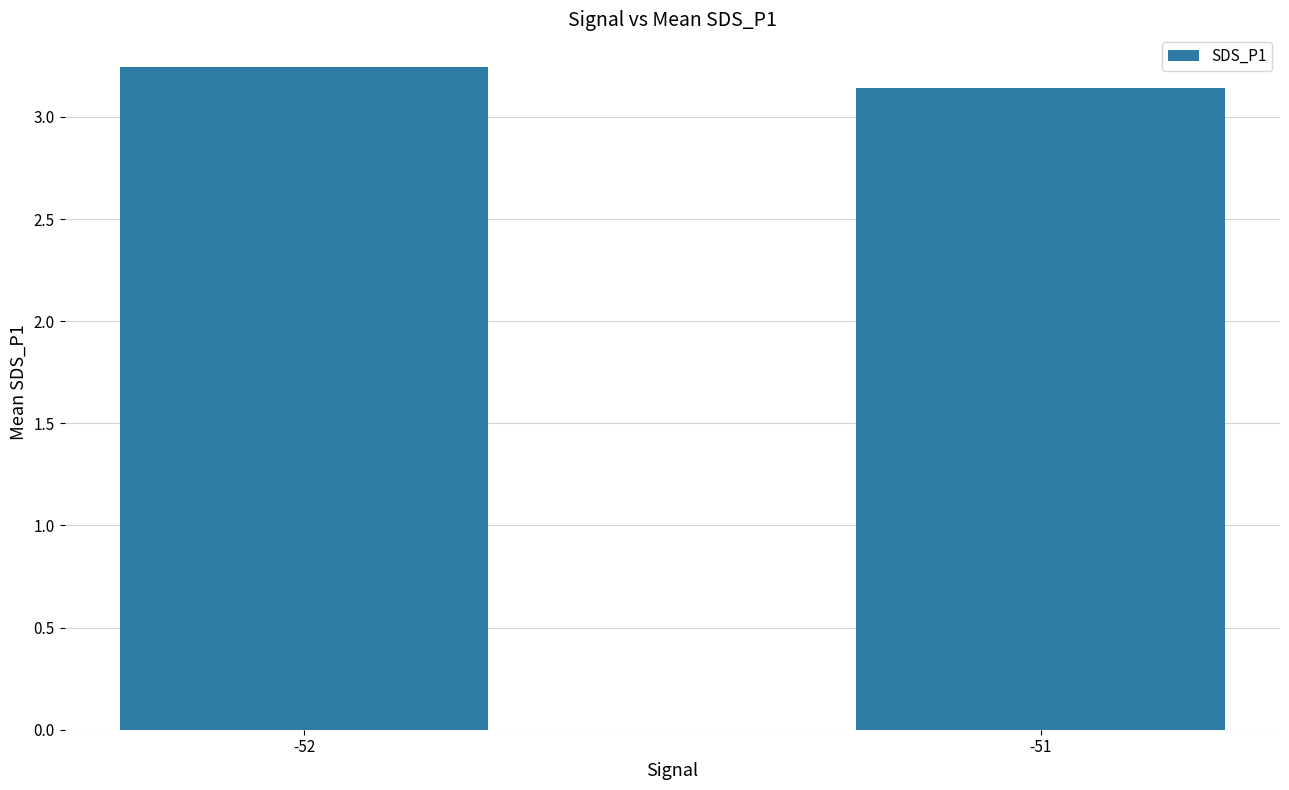

At which category does the chart reach its minimum across all series?

-51